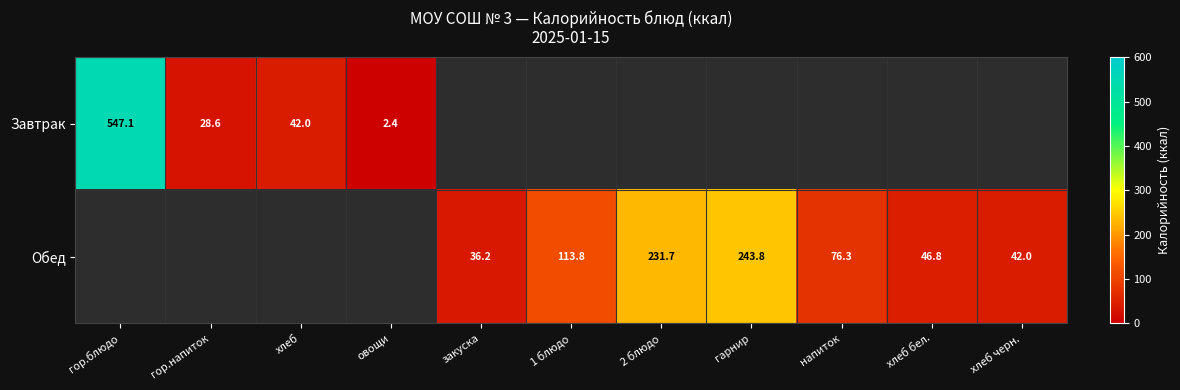

What is the sum of the Обед values at гарнир and 1 блюдо?

357.6